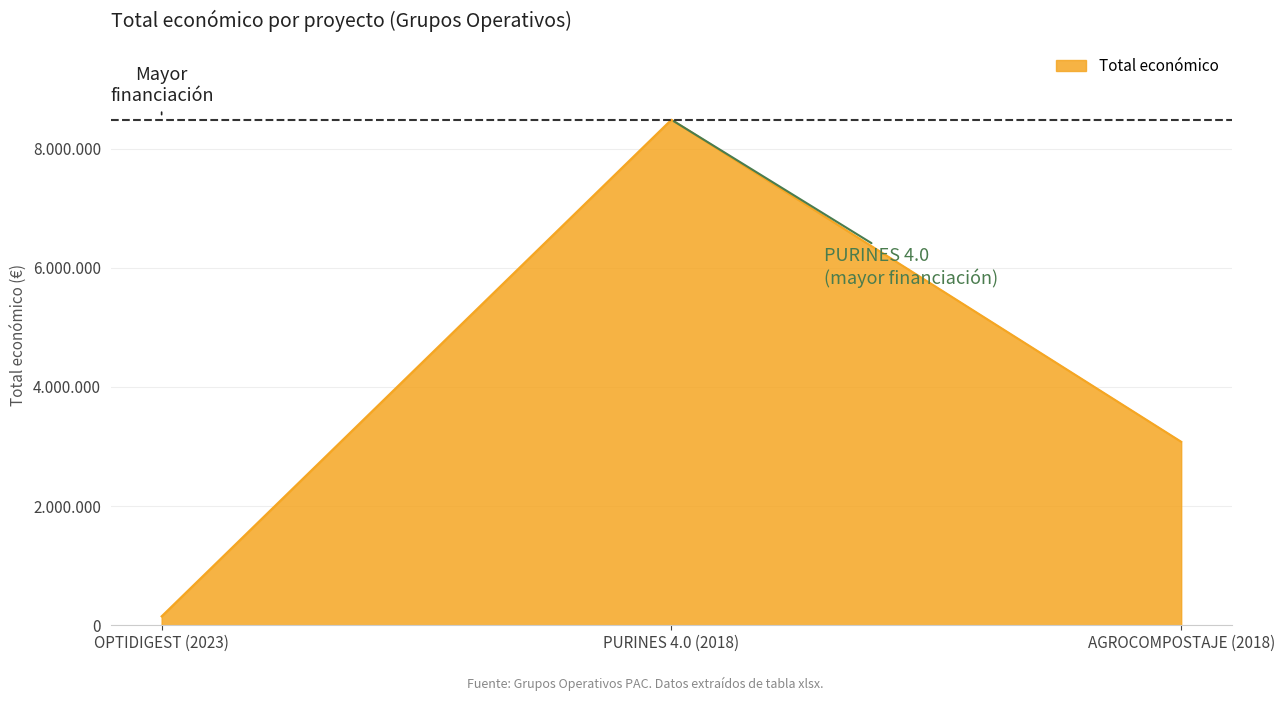

Does the chart display data point markers on the line(s)?

No